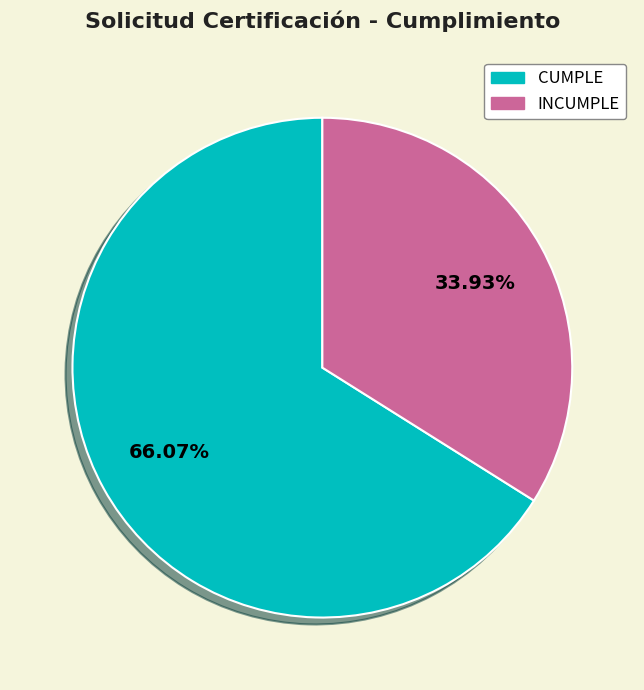

What is the total percentage of CUMPLE and INCUMPLE?

100.0%